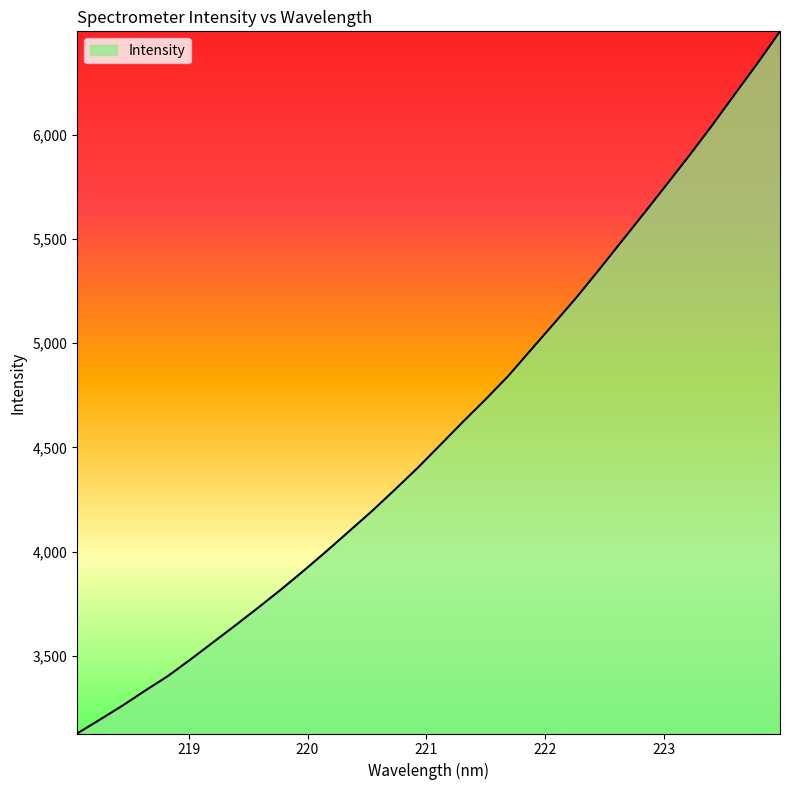

What is the smallest value displayed?

3127.9